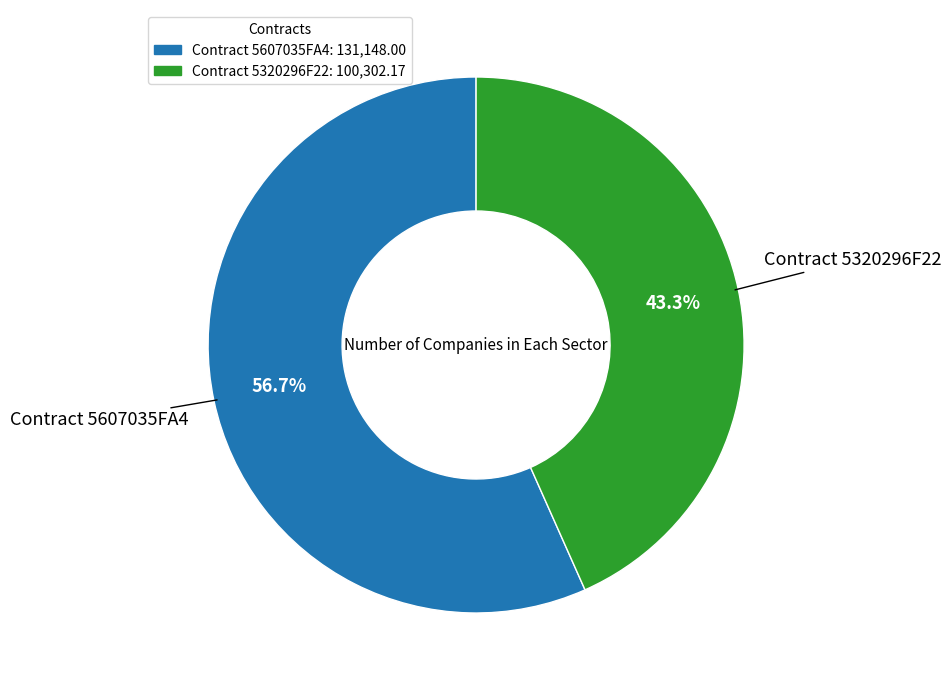

Does any single category account for the majority?

Yes